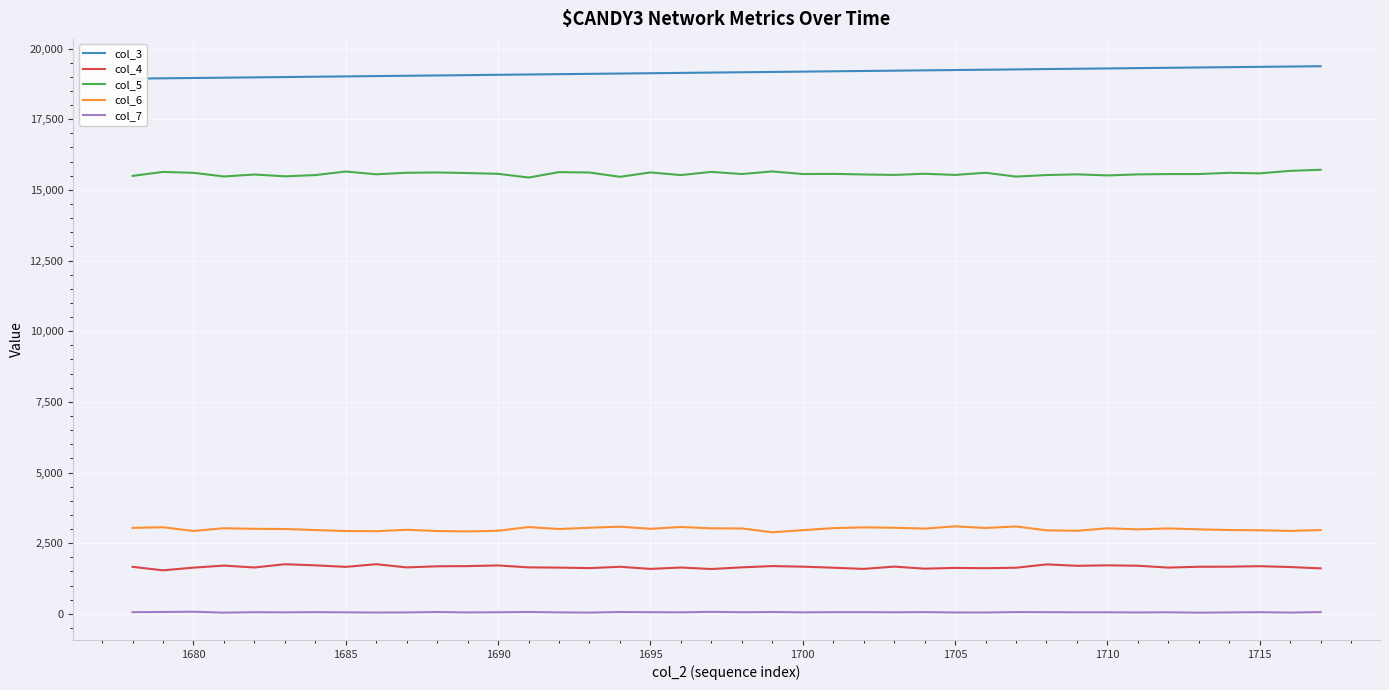

What are all the series names shown in the legend?

col_3, col_4, col_5, col_6, col_7